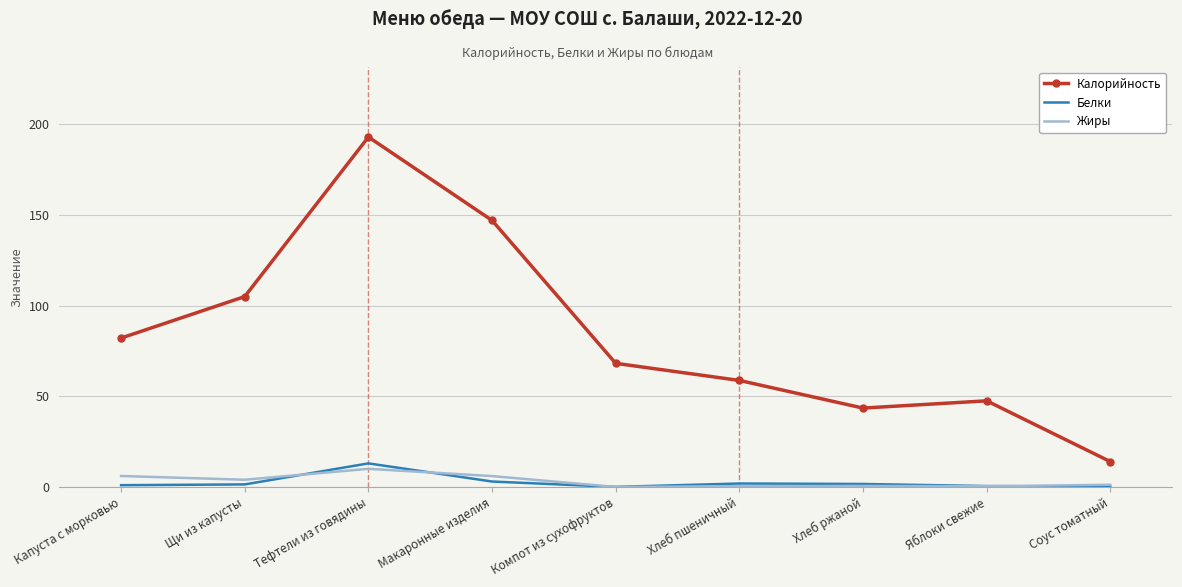

Count the number of data series in this chart.

3